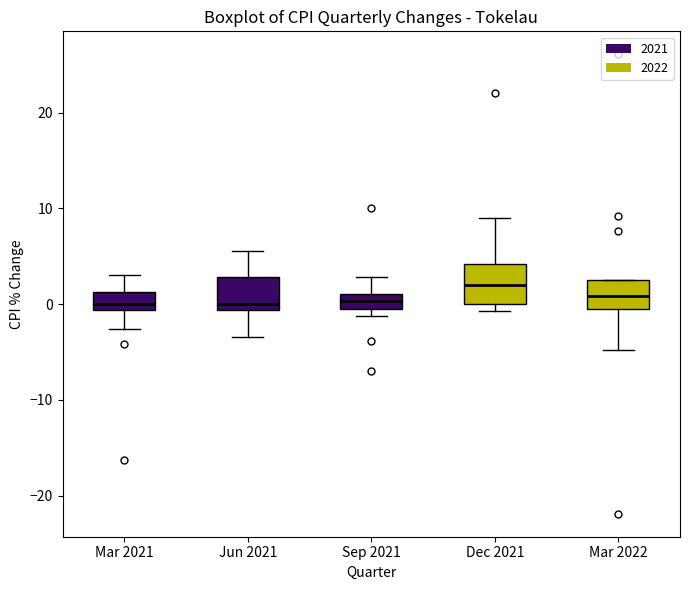

Where does the upper whisker of the box for Sep 2021 end on the y-axis? The values are not printed on the chart, so give them approximately, as read against the axis.

3